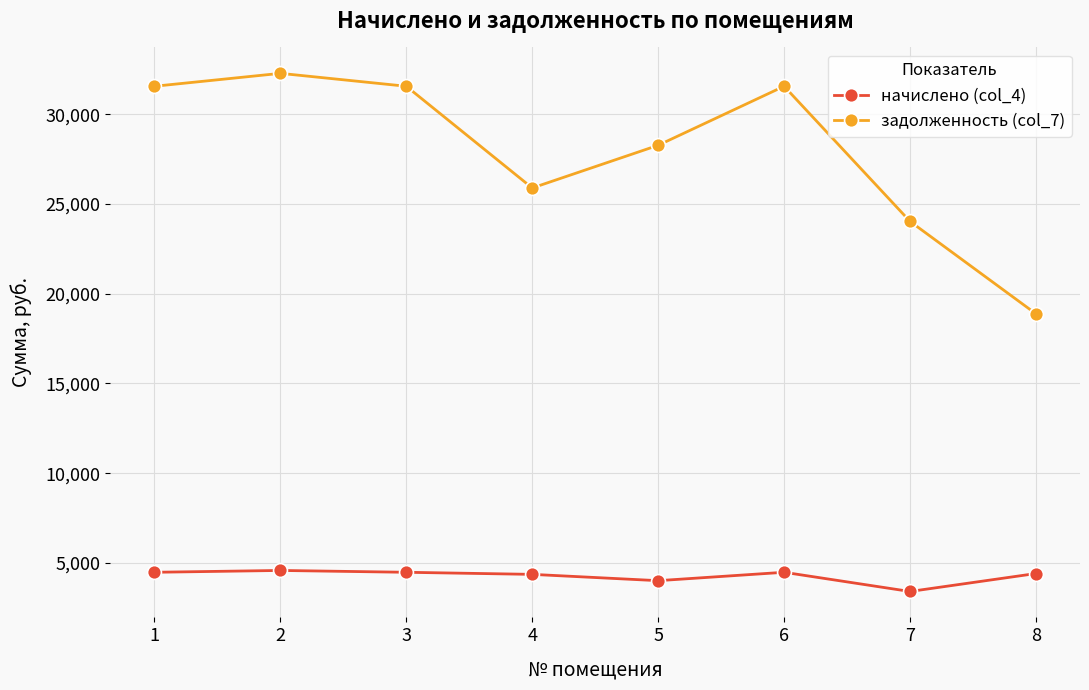

What is the spread (max minus min) of values at 6?

27071.2